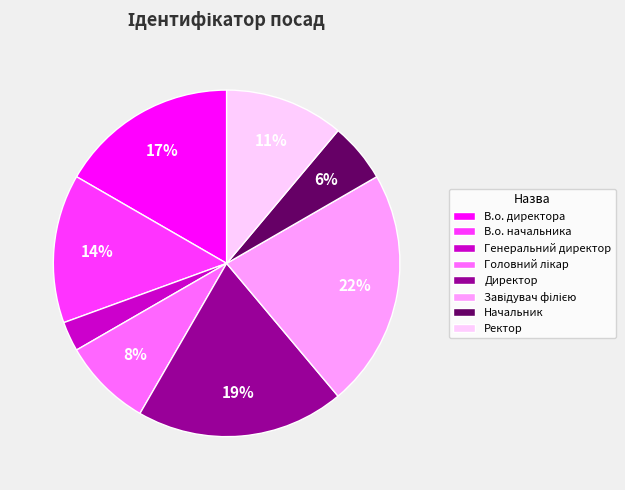

To the nearest percent, what is the average slice percentage?

12%